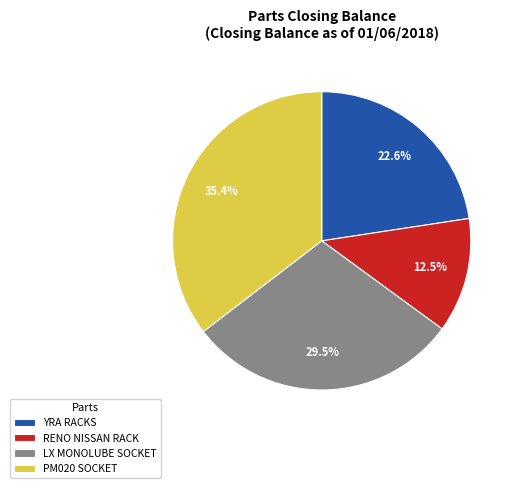

Between YRA RACKS and PM020 SOCKET, which is larger?

PM020 SOCKET